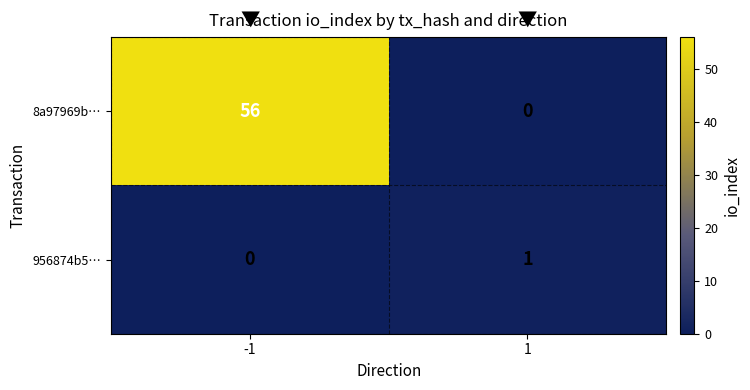

Between -1 and 1, which series saw the biggest shift?

8a97969b…